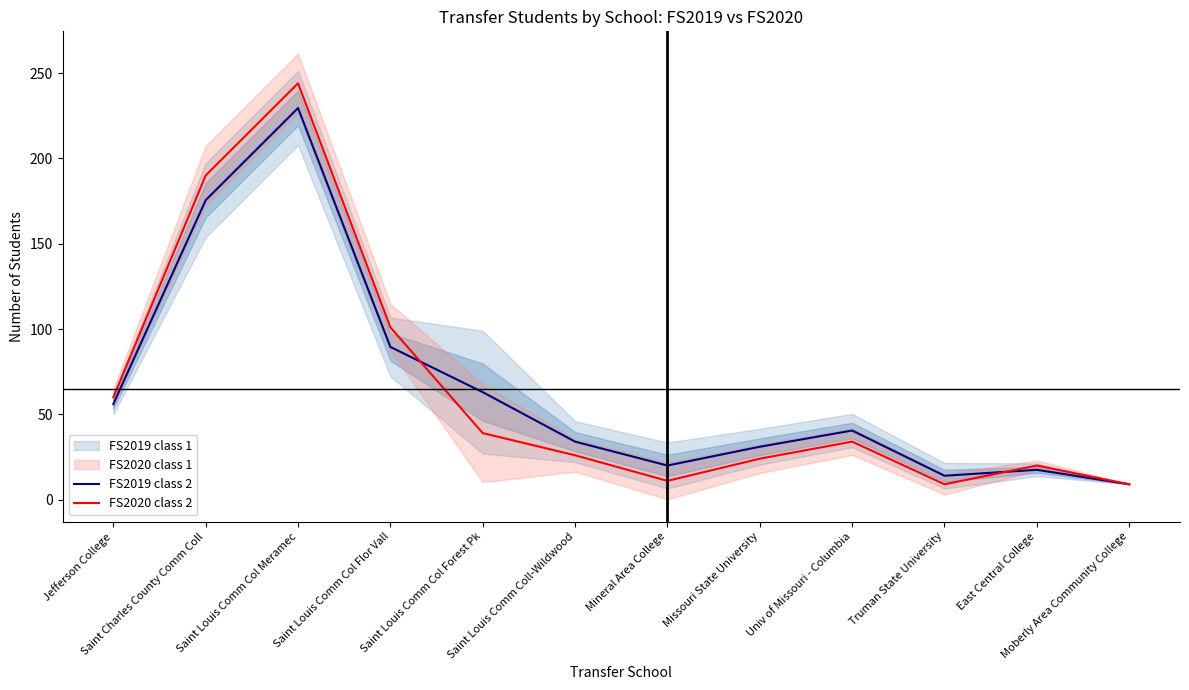

Reading right to left, transcribe all the data shown in this chart.

FS2019 class 2: Moberly Area Community College=9.0	East Central College=17.5	Truman State University=14.0	Univ of Missouri - Columbia=40.5	Missouri State University=31.0	Mineral Area College=20.0	Saint Louis Comm Coll-Wildwood=34.0	Saint Louis Comm Col Forest Pk=63.0	Saint Louis Comm Col Flor Vall=89.5	Saint Louis Comm Col Meramec=229.5	Saint Charles County Comm Coll=175.5	Jefferson College=56.0
FS2020 class 2: Moberly Area Community College=9.0	East Central College=20.0	Truman State University=9.0	Univ of Missouri - Columbia=34.0	Missouri State University=24.0	Mineral Area College=11.0	Saint Louis Comm Coll-Wildwood=26.0	Saint Louis Comm Col Forest Pk=39.0	Saint Louis Comm Col Flor Vall=101.0	Saint Louis Comm Col Meramec=244.0	Saint Charles County Comm Coll=190.0	Jefferson College=60.0